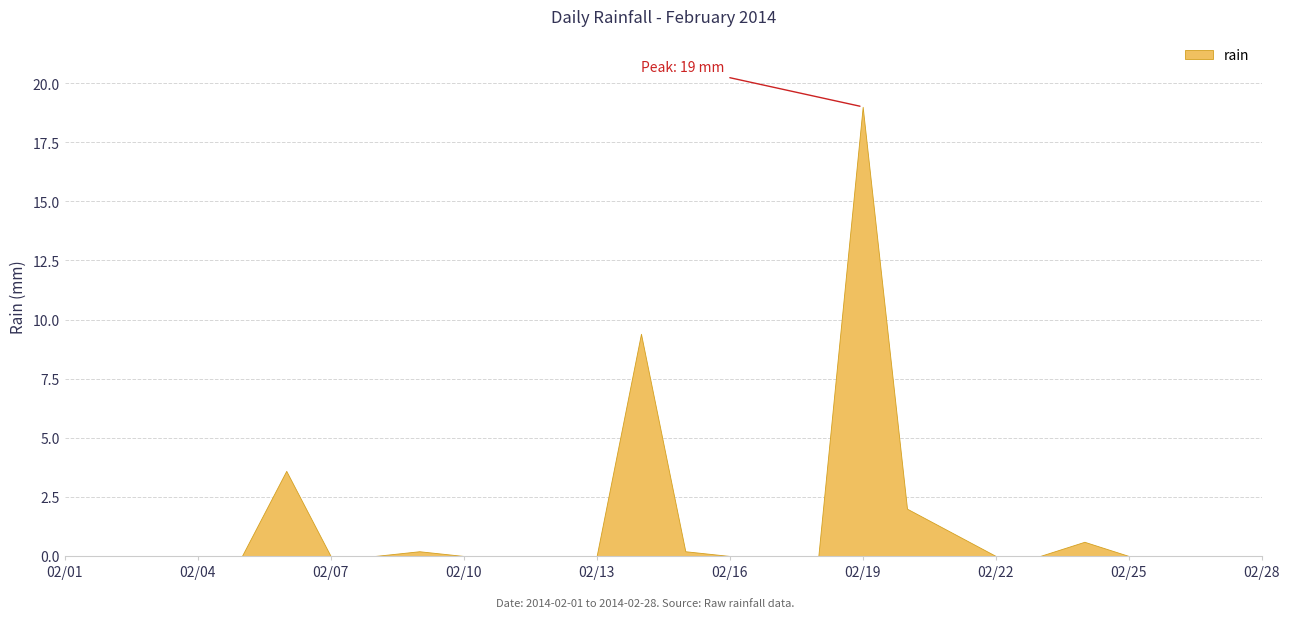

At which label is the value closest to 9?

2014-02-14